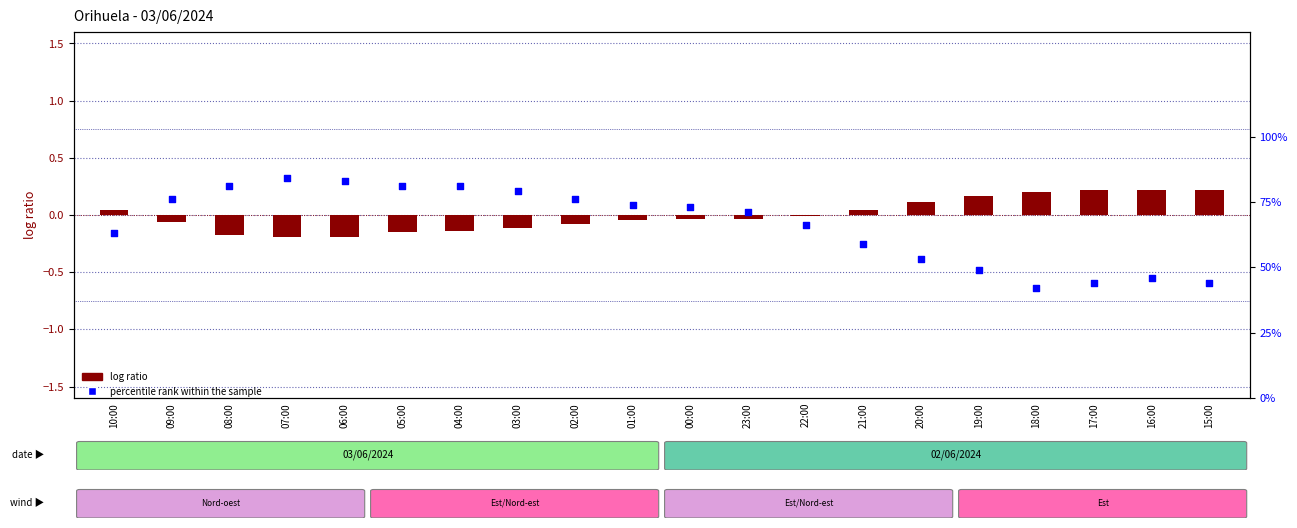

Is the value of percentile rank within the sample at 17:00 greater than the value of log ratio at 21:00?

Yes